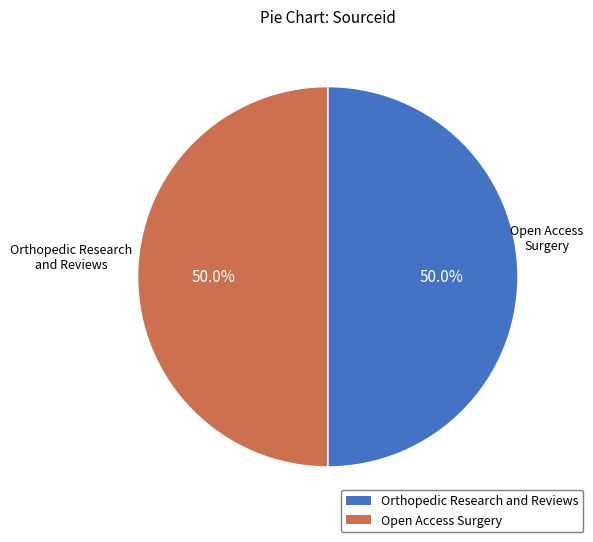

How much of the chart is everything except Orthopedic Research and Reviews?

50.0%